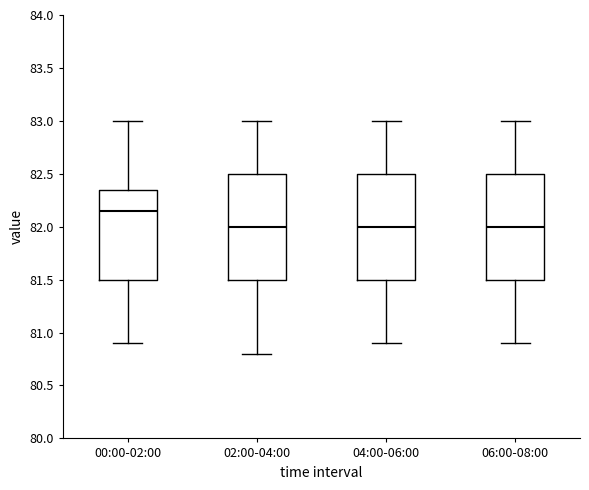

Reading left to right, transcribe this box plot: for each box, give where its median line is, the range the box spans, and where its two whiskers end, as read against the y-axis. The values are not printed on the chart, so give them approximately, as read against the axis.

00:00-02:00: median 82.15, box 81.50 to 82.35, whiskers 80.90 to 83.00
02:00-04:00: median 82.00, box 81.50 to 82.50, whiskers 80.80 to 83.00
04:00-06:00: median 82.00, box 81.50 to 82.50, whiskers 80.90 to 83.00
06:00-08:00: median 82.00, box 81.50 to 82.50, whiskers 80.90 to 83.00